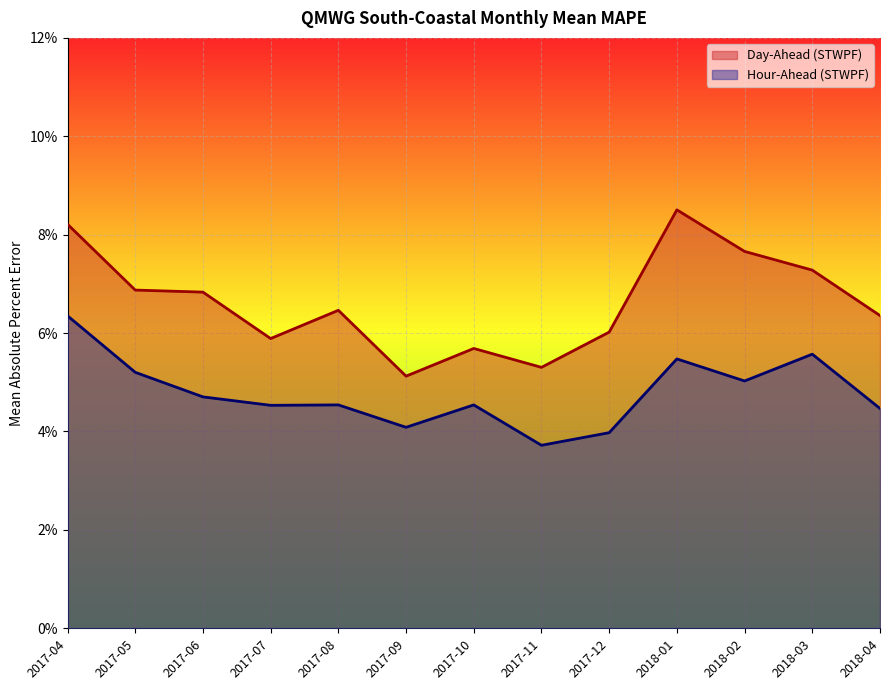

What is the total value across all series at 2017-10?

0.1